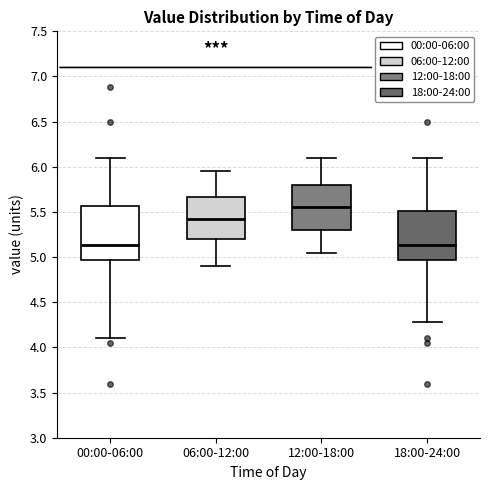

Reading left to right, read every box against the y-axis: the position of its median line, the range the box covers, and the ends of its whiskers. The values are not printed on the chart, so give them approximately, as read against the axis.

00:00-06:00: median 5.15, box 4.95 to 5.55, whiskers 4.10 to 6.10
06:00-12:00: median 5.45, box 5.20 to 5.65, whiskers 4.90 to 5.95
12:00-18:00: median 5.55, box 5.30 to 5.80, whiskers 5.05 to 6.10
18:00-24:00: median 5.15, box 4.95 to 5.50, whiskers 4.30 to 6.10